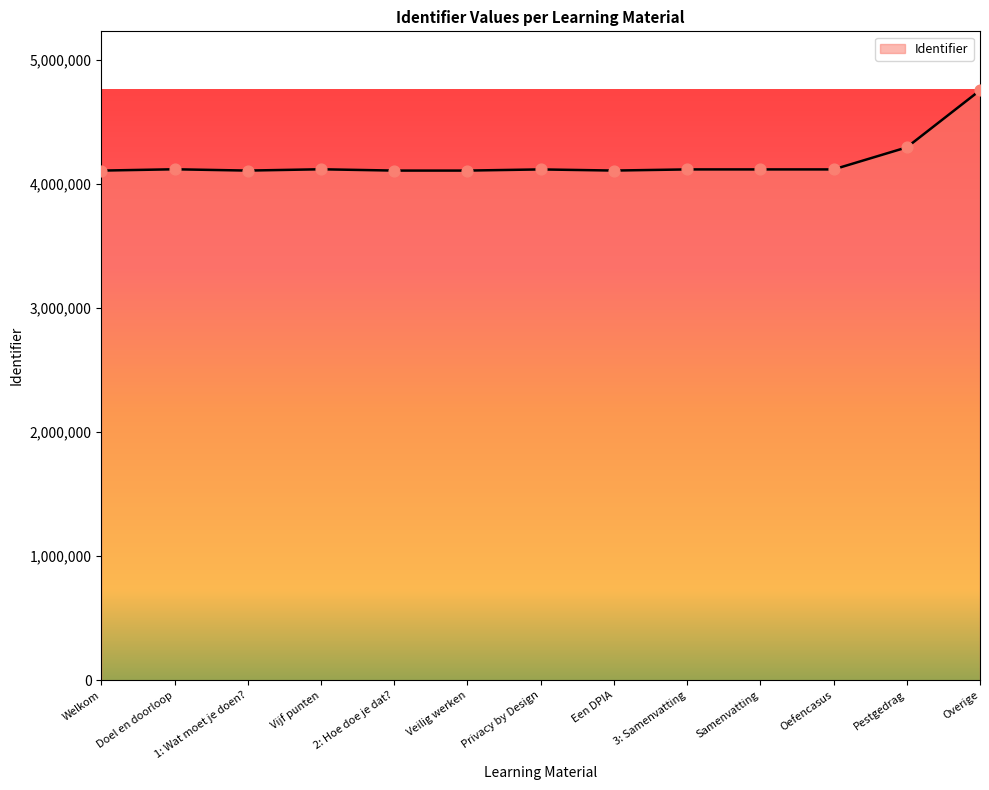

Between 1: Wat moet je doen? and Pestgedrag, which is larger?

Pestgedrag